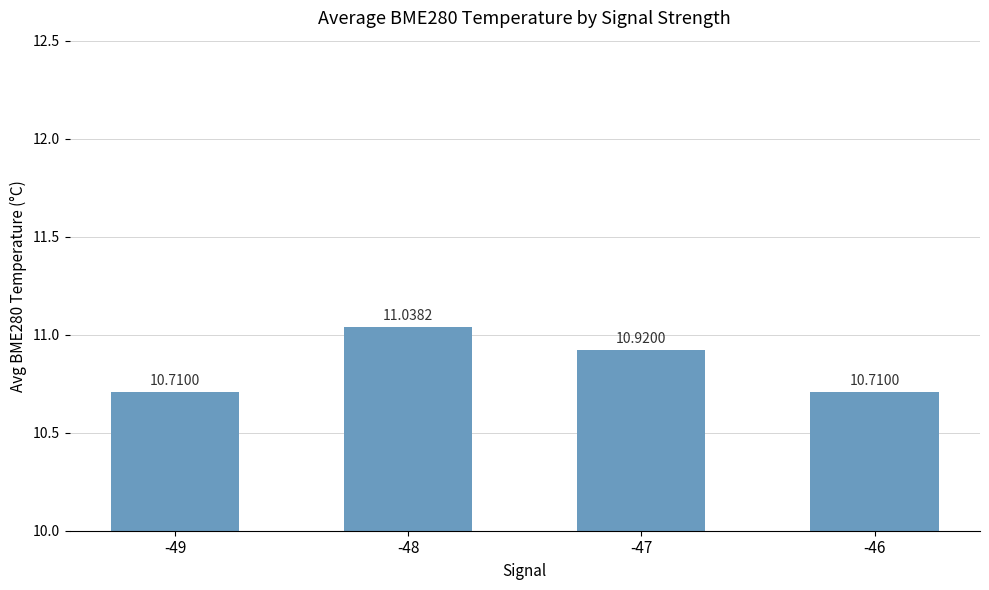

Approximately how many times larger is the value at -49 compared to -46?

1.0